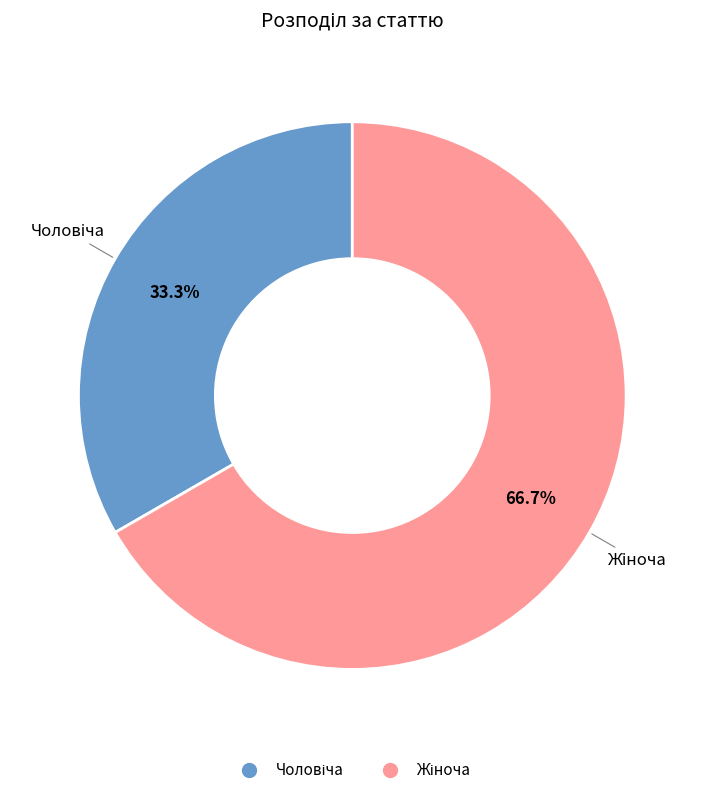

To the nearest percent, what percentage of the pie is Жіноча?

67%